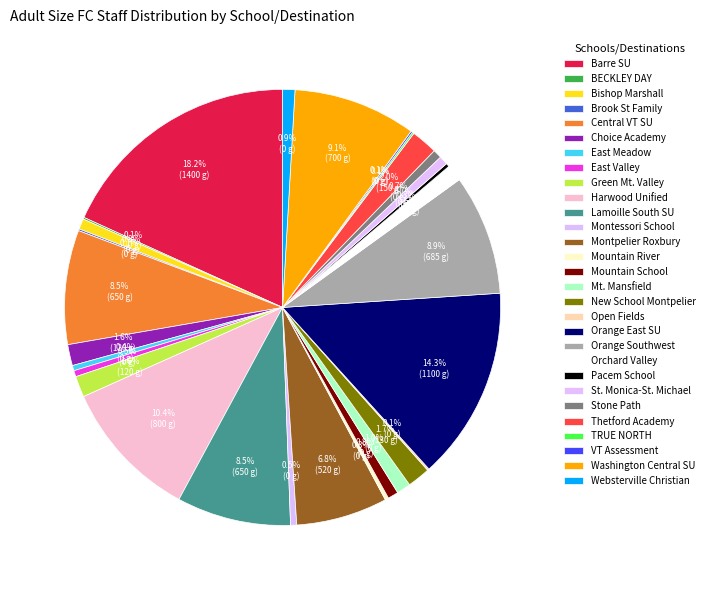

To the nearest percent, what is the difference between the Green Mt. Valley and Harwood Unified slice percentages?

9%